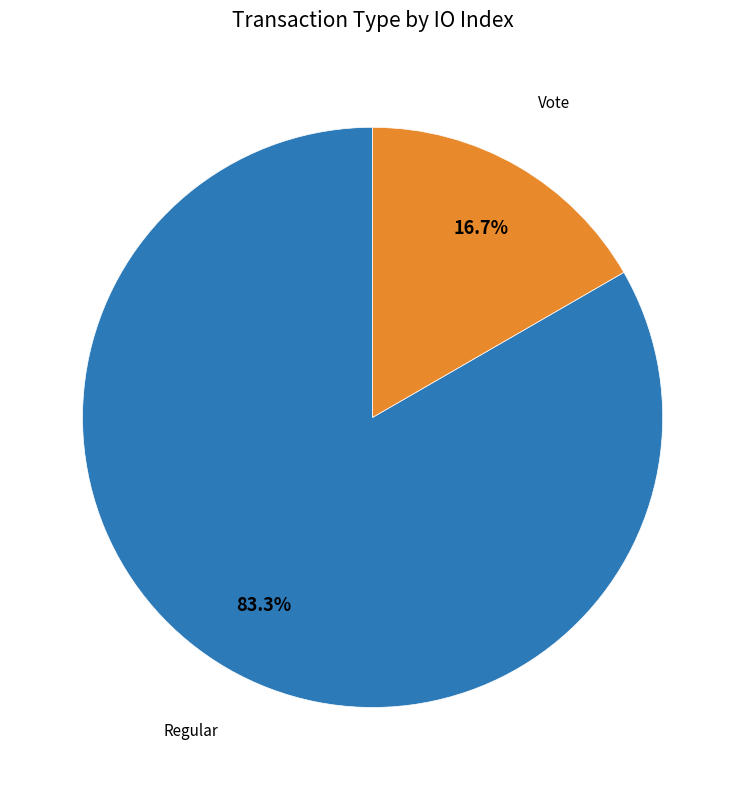

Rank the categories by value from lowest to highest.

Vote, Regular